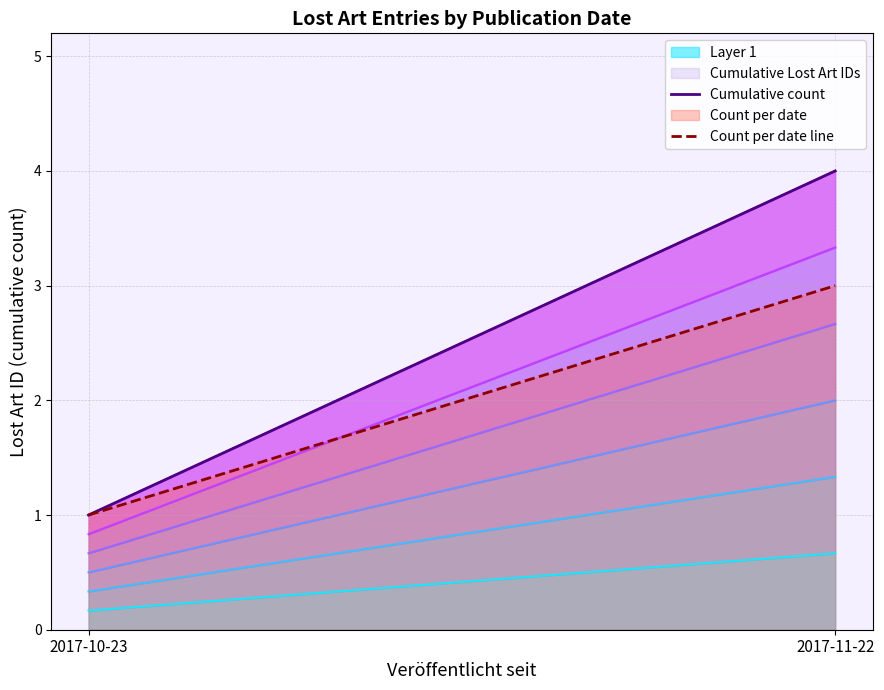

How many Cumulative count values are between 1 and 4?

2